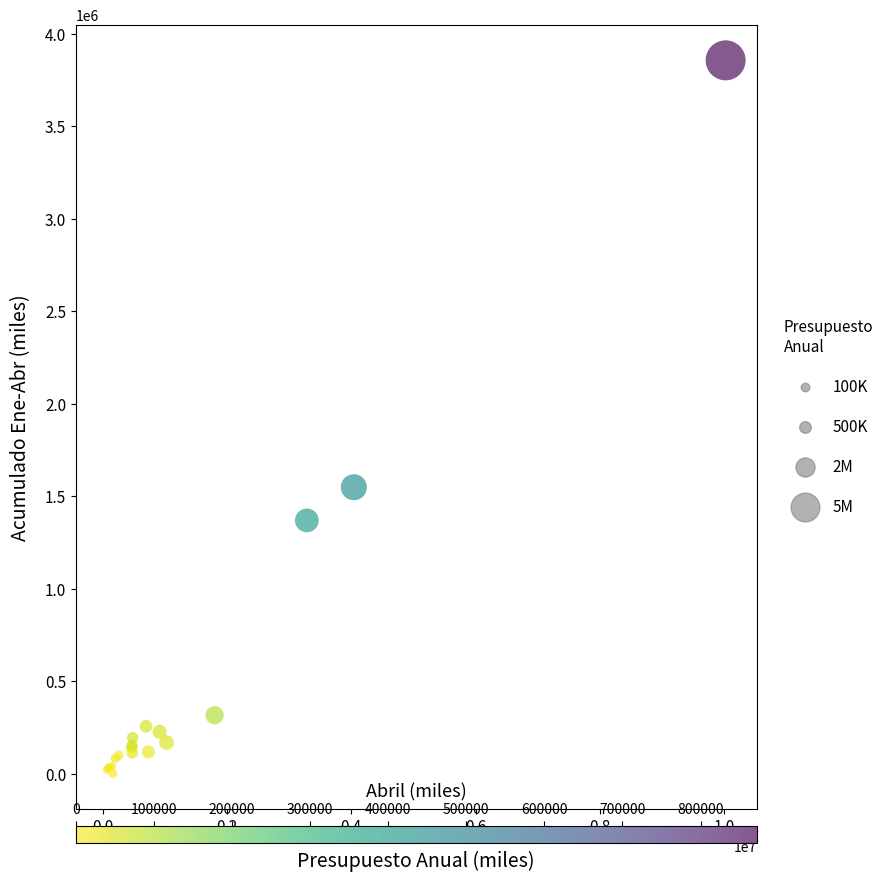

What Y value in the scatter plot is closest to 1927631?

1547681.6